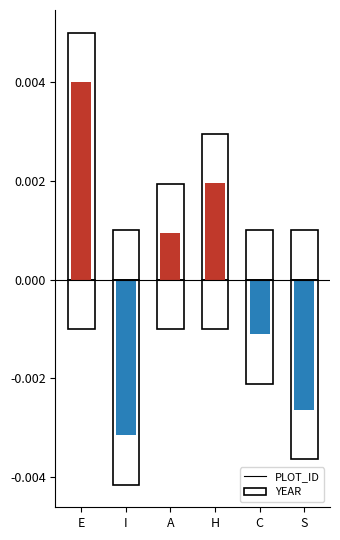

True or false: YEAR has a value of -0.0 at S.

False